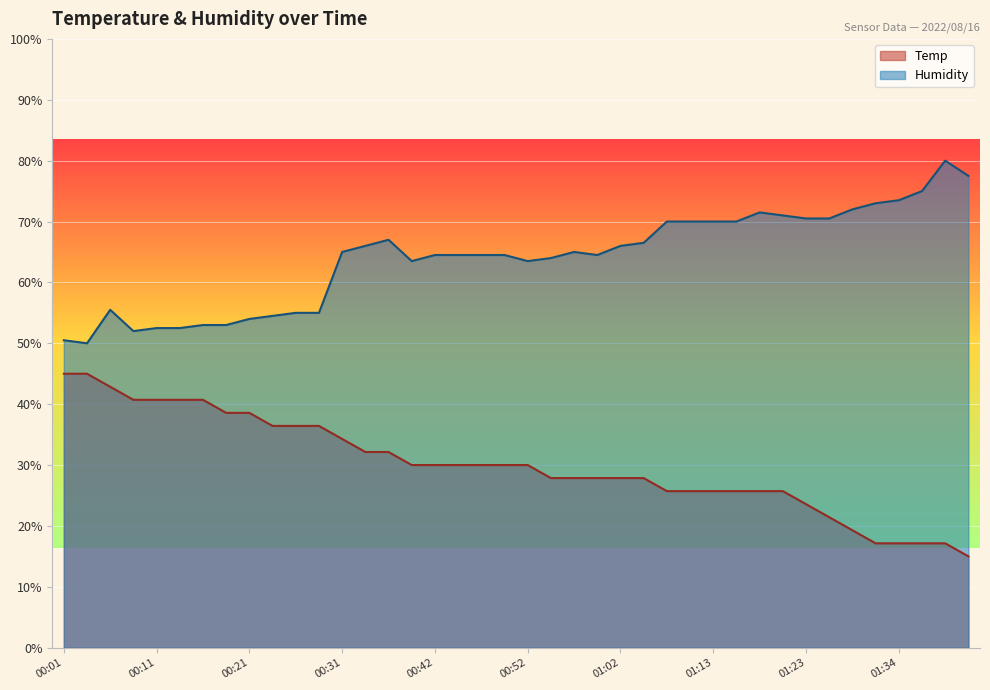

What is the total value across all series at 00:19?

91.6